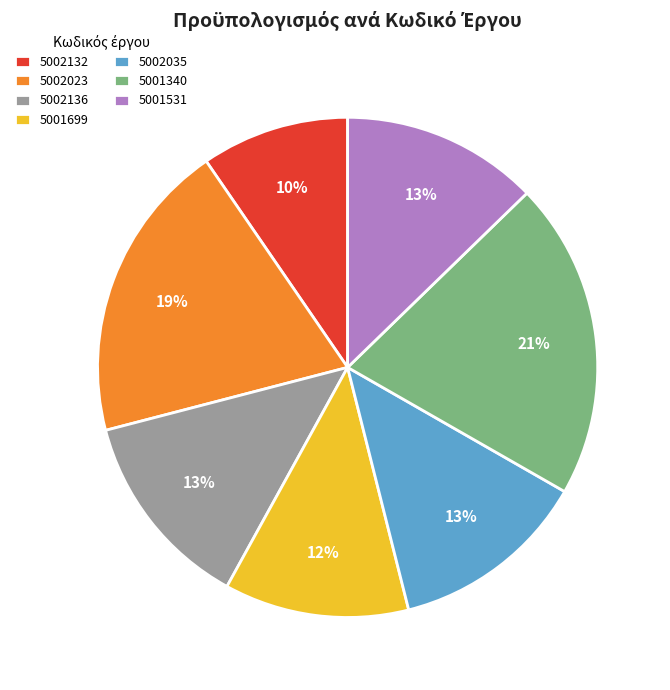

To the nearest percent, what is the difference between the 5002136 and 5002132 slice percentages?

3%